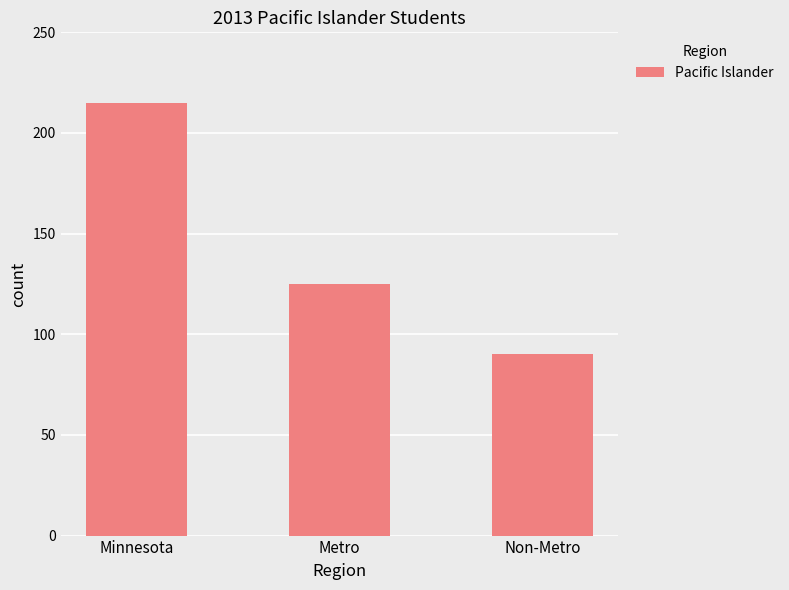

What is the average value?

143